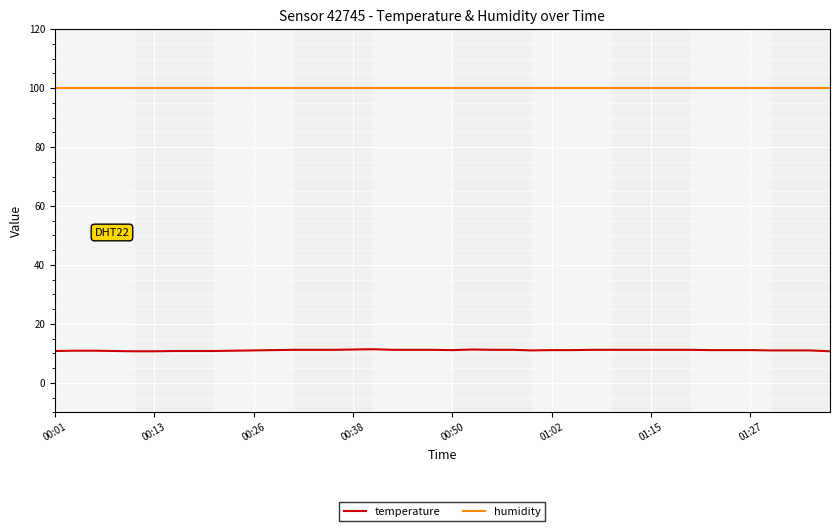

What is the highest value of the humidity series?

99.9